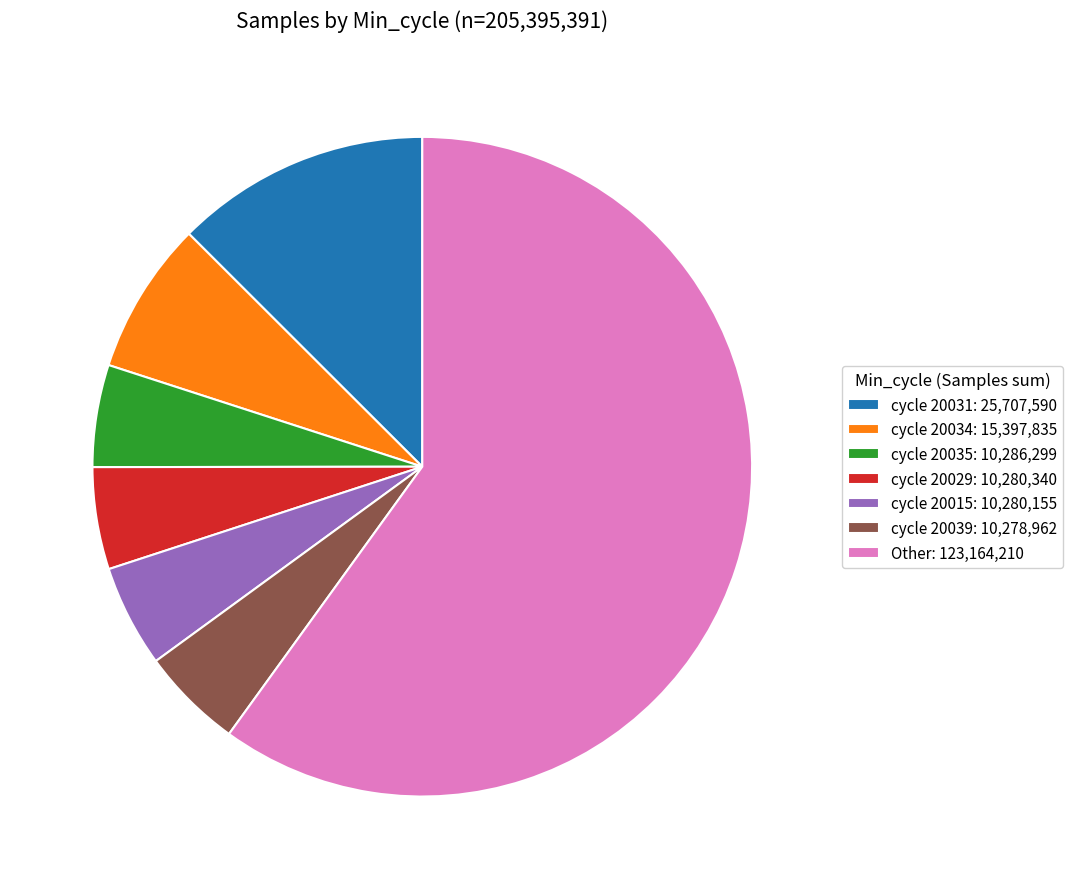

Which category accounts for the majority?

Other: 123,164,210